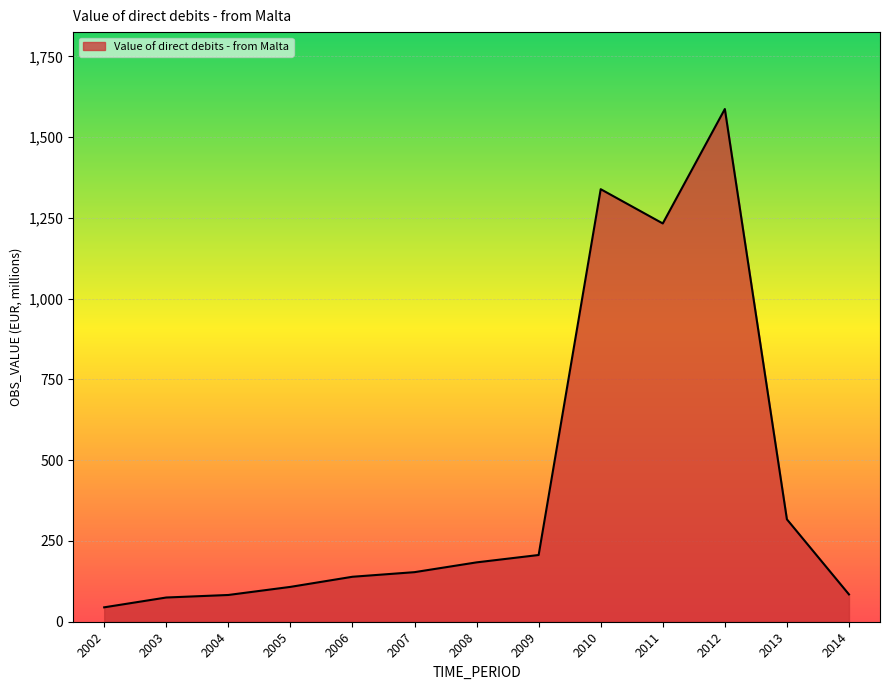

Is it true that the value at 2010 is 1338.9?

True